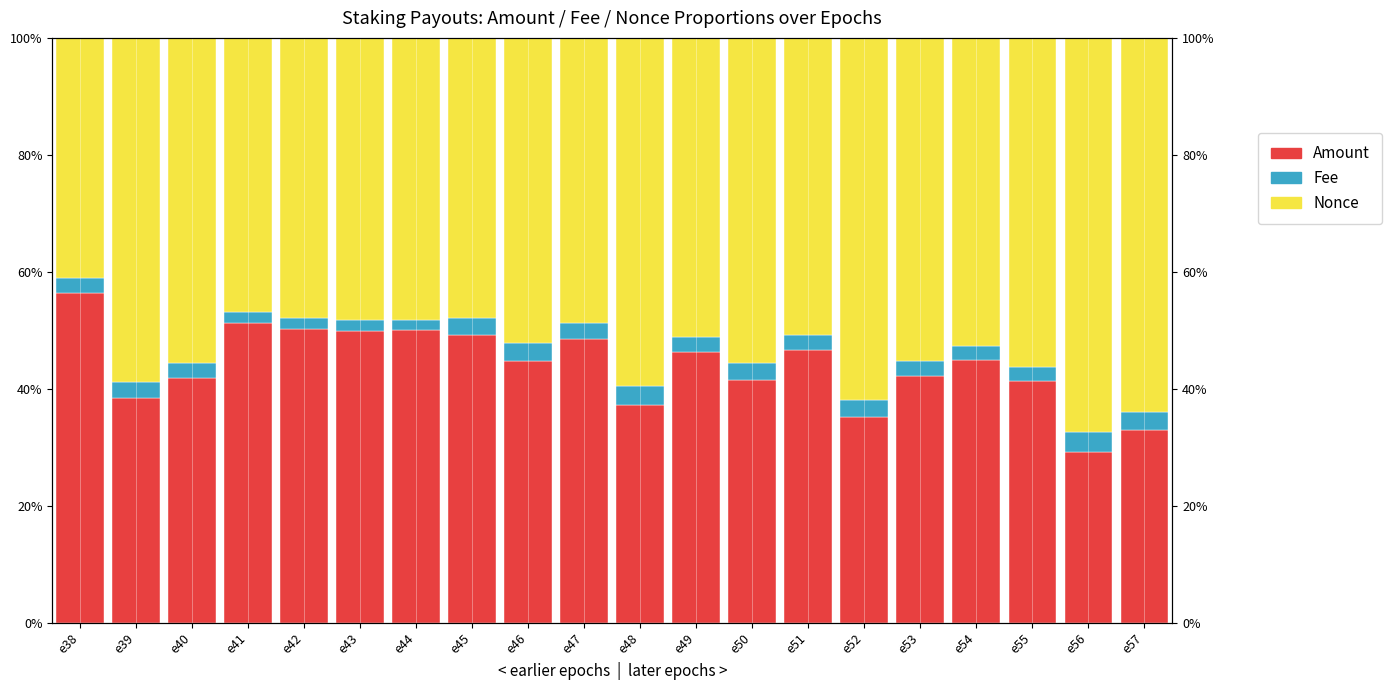

What is the difference between the maximum and second lowest values in the Fee series?

1.6